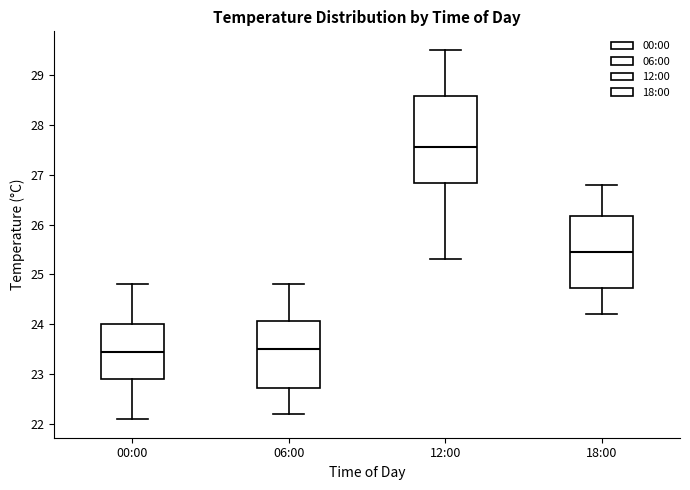

Reading left to right, read every box against the y-axis: the position of its median line, the range the box covers, and the ends of its whiskers. The values are not printed on the chart, so give them approximately, as read against the axis.

00:00: median 23.5, box 22.9 to 24.0, whiskers 22.1 to 24.8
06:00: median 23.5, box 22.7 to 24.1, whiskers 22.2 to 24.8
12:00: median 27.6, box 26.8 to 28.6, whiskers 25.3 to 29.5
18:00: median 25.5, box 24.7 to 26.2, whiskers 24.2 to 26.8